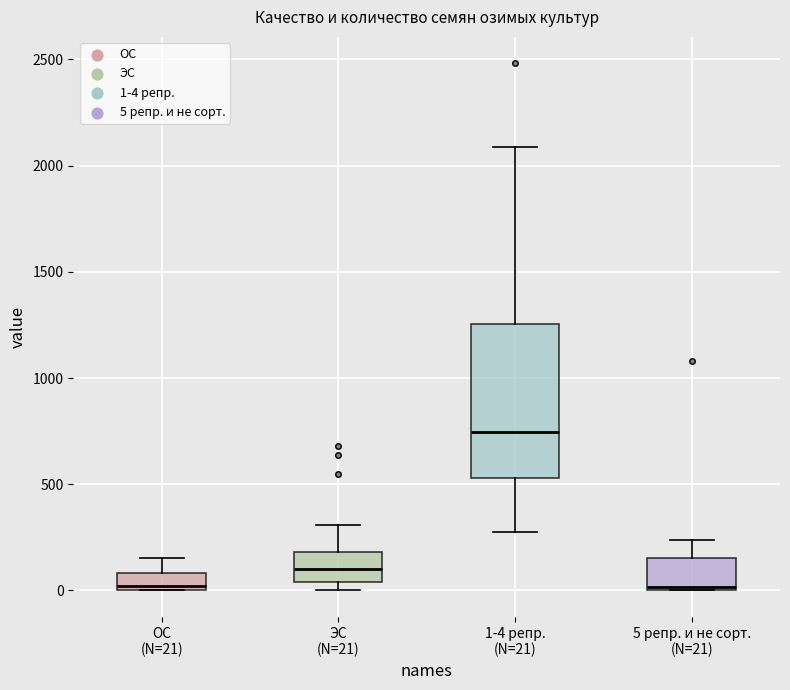

Where is the lower edge of the box for ЭС (N=21) on the y-axis? The values are not printed on the chart, so give them approximately, as read against the axis.

50